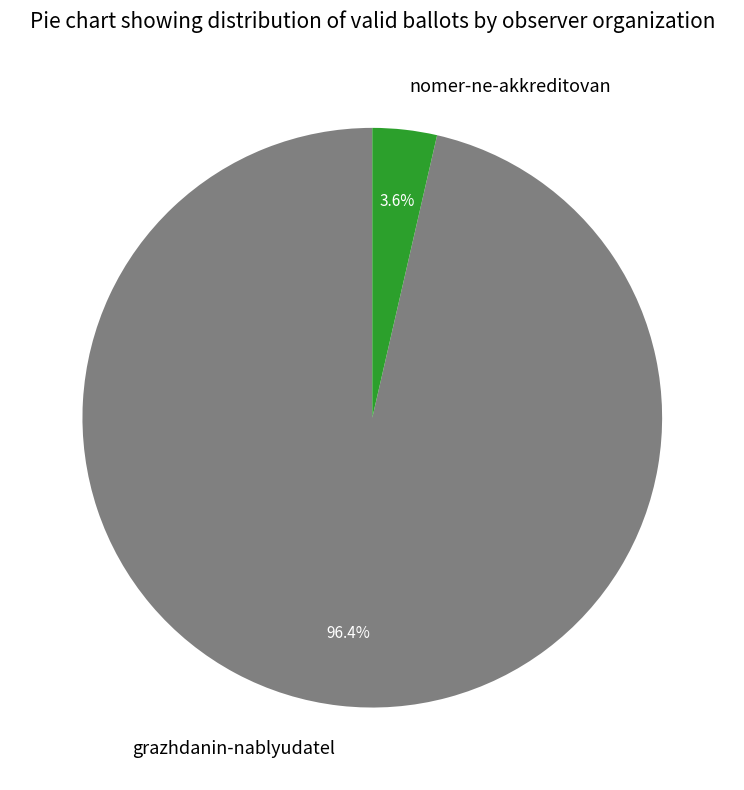

To the nearest percent, what is the difference between the largest and smallest slice percentages?

93%